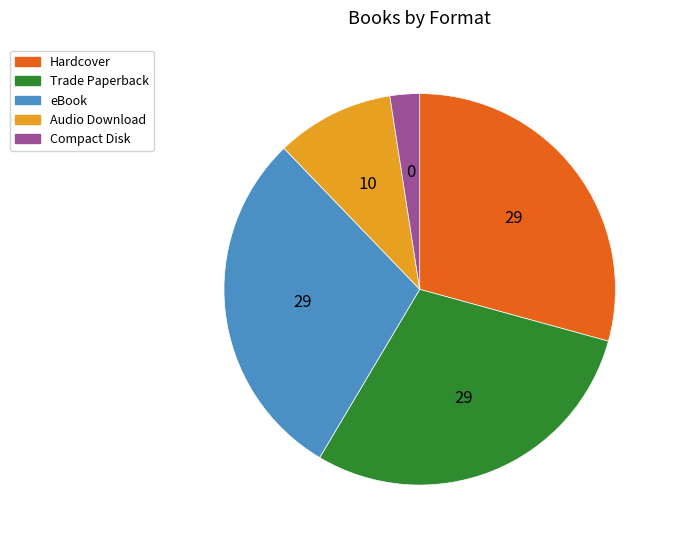

What is the ratio of the value at Compact Disk to the value at Trade Paperback?

0.1